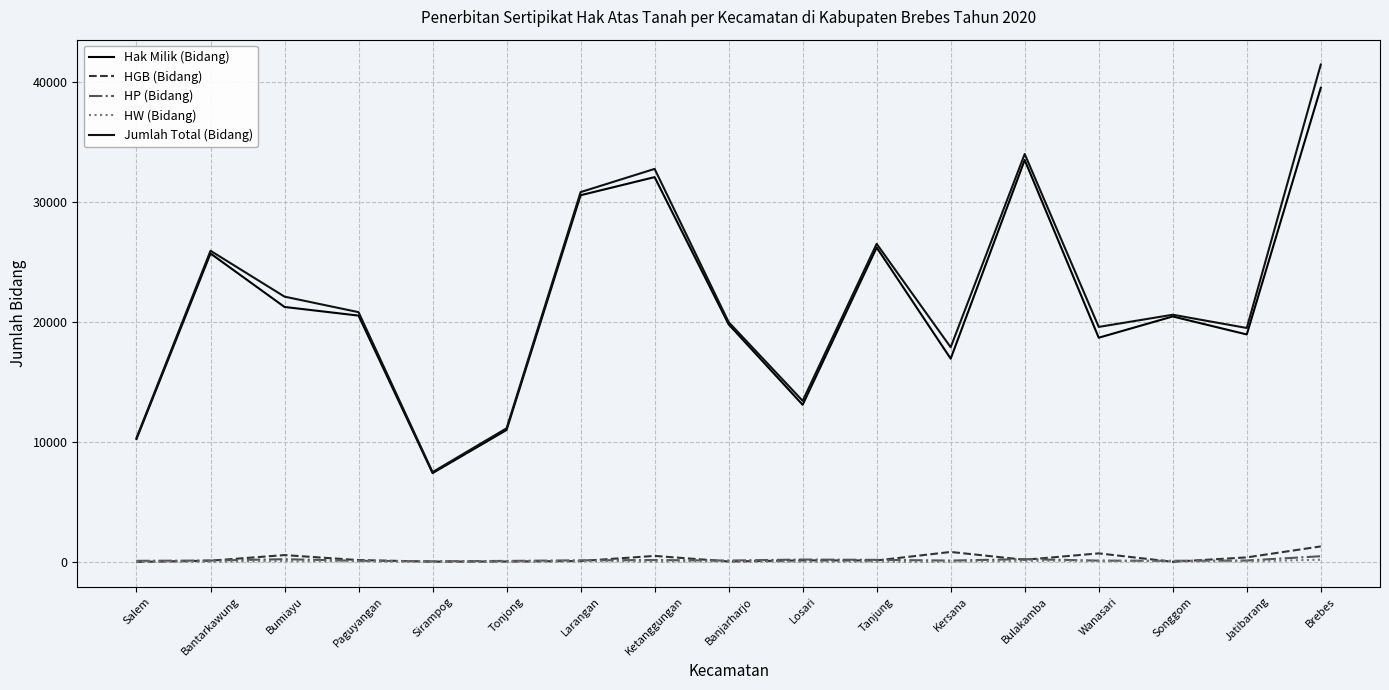

What is the label of the 15th point from the left?

Songgom